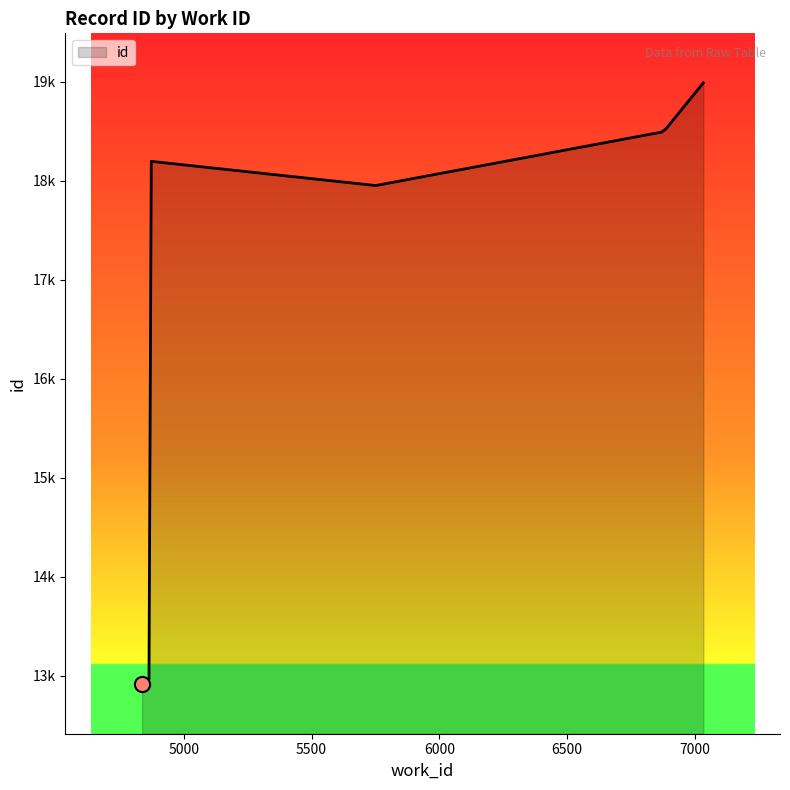

Approximately how many times larger is the value at 4864 compared to 6870?

0.7